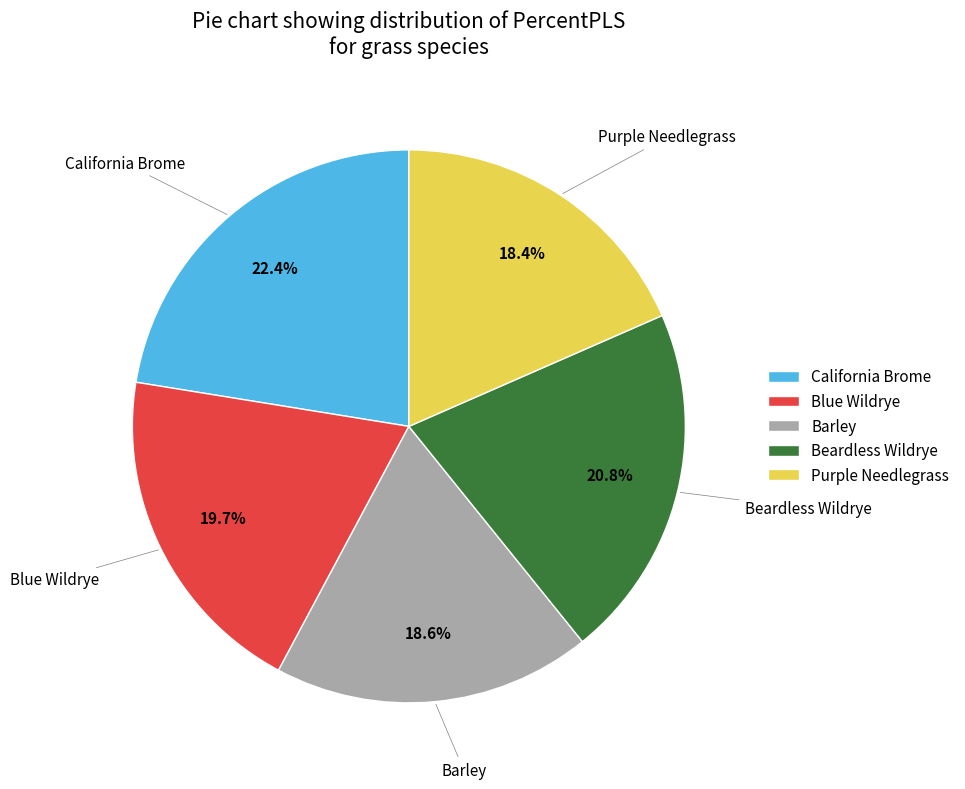

Which category has the biggest portion of the pie?

California Brome